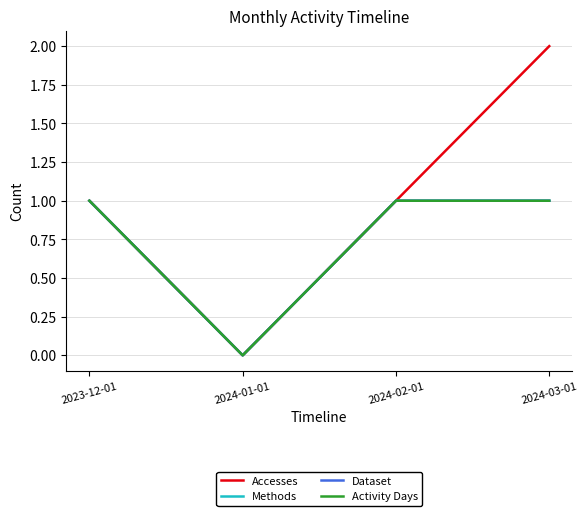

Does the chart display data point markers on the line(s)?

No